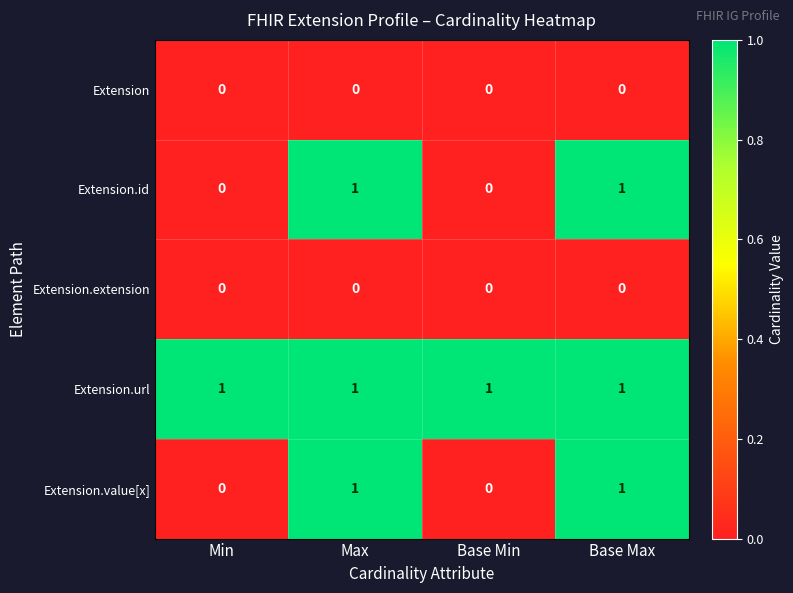

True or false: Extension.value[x] has a value of 0 at Base Min.

True